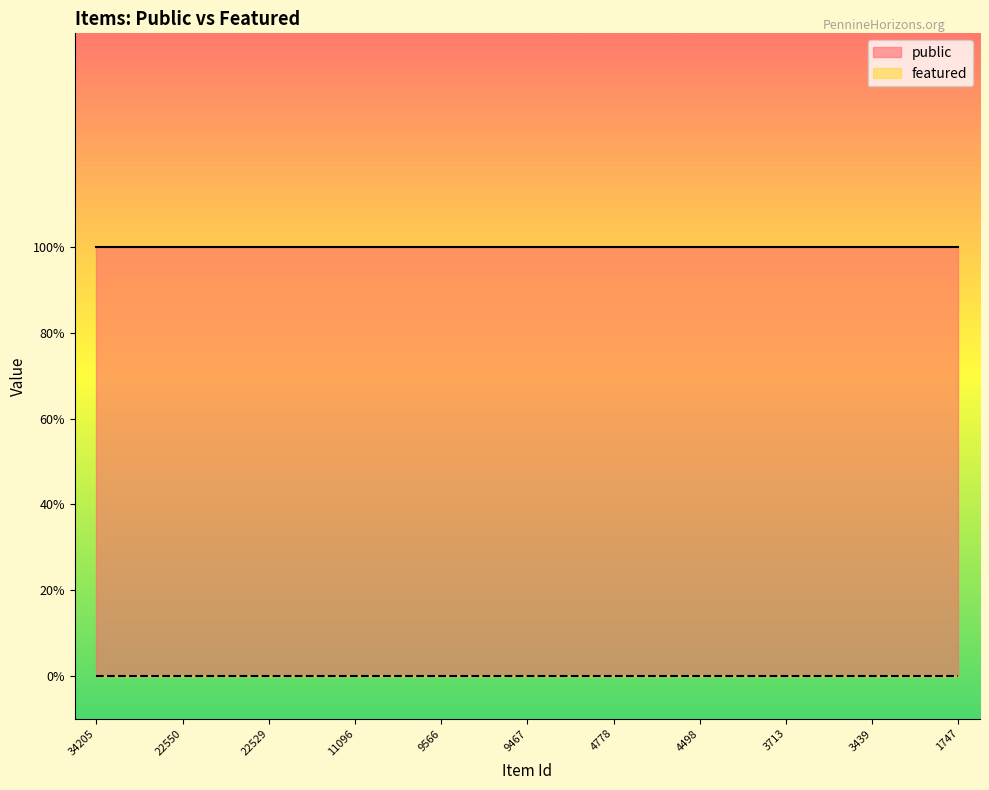

At which category does the chart reach its peak across all series?

34205